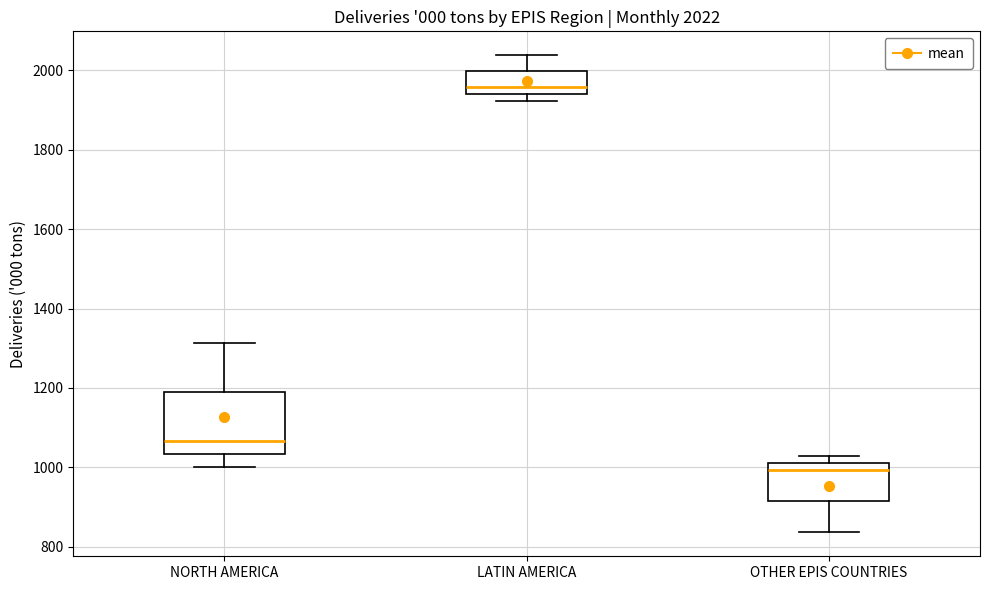

Which box has the highest median line?

LATIN AMERICA